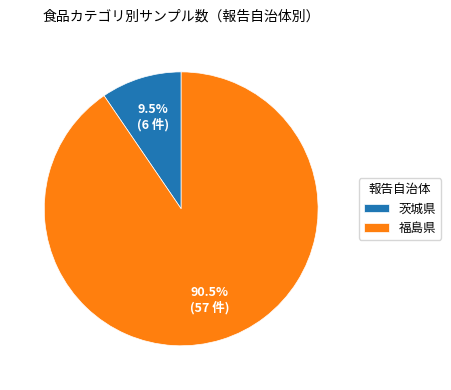

Which slice represents more than half of the pie?

福島県